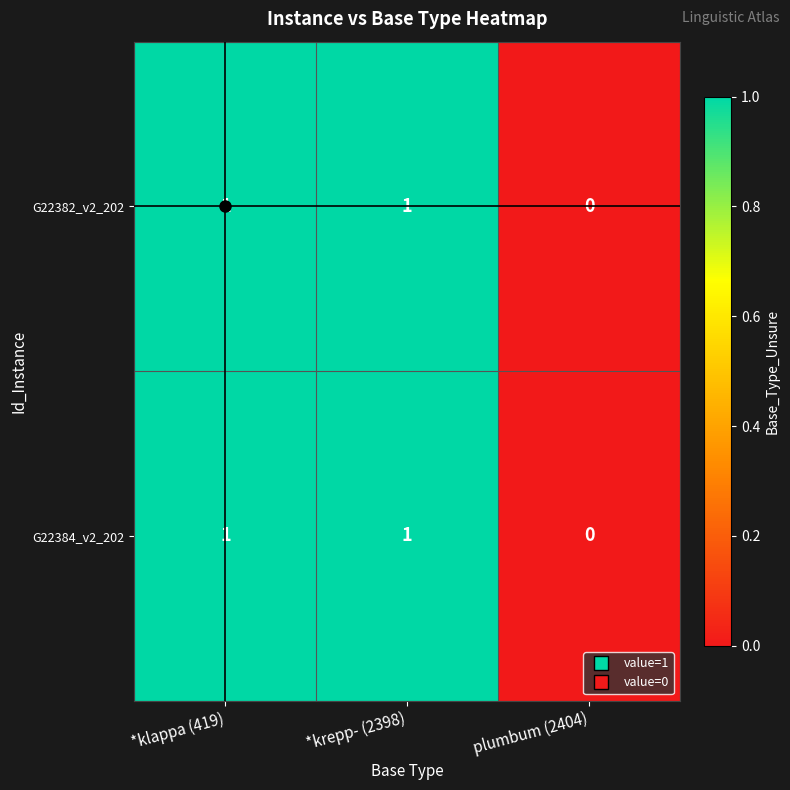

How many G22382_v2_202 values are between 0 and 1?

3